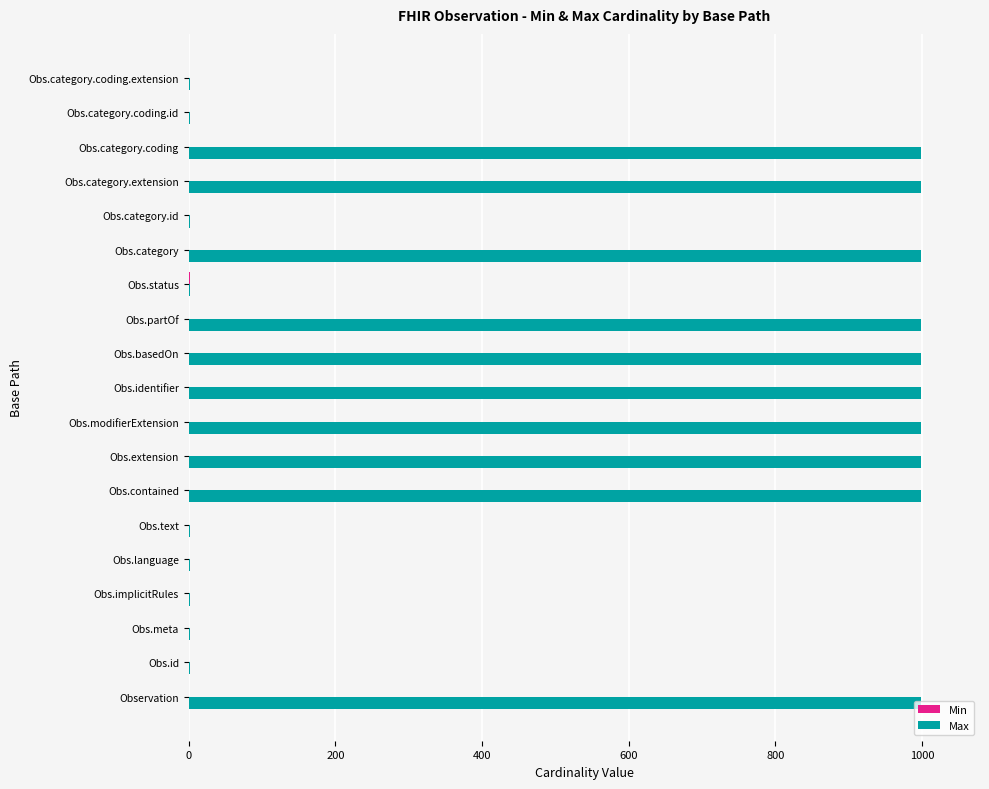

What is the greatest value displayed?

999